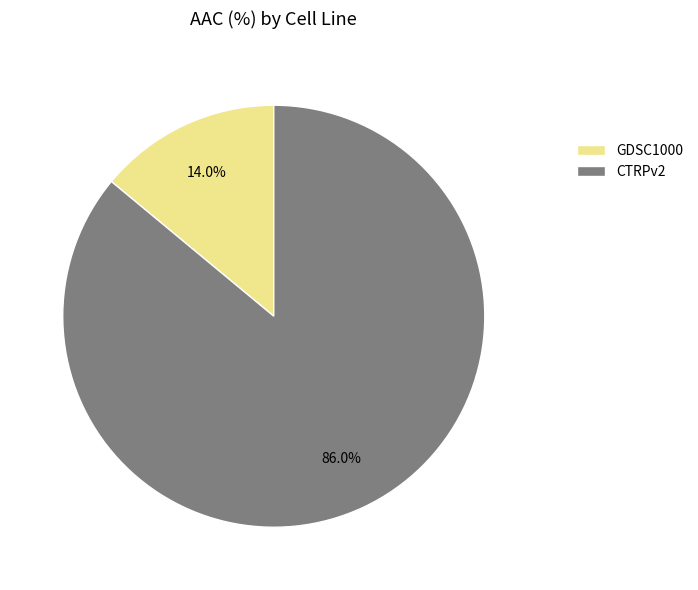

Which category accounts for the majority?

CTRPv2